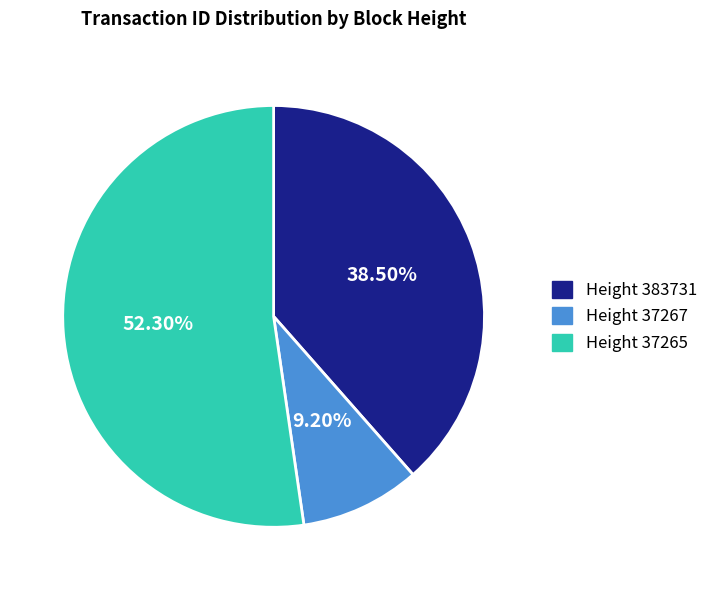

What is the majority slice?

Height 37265